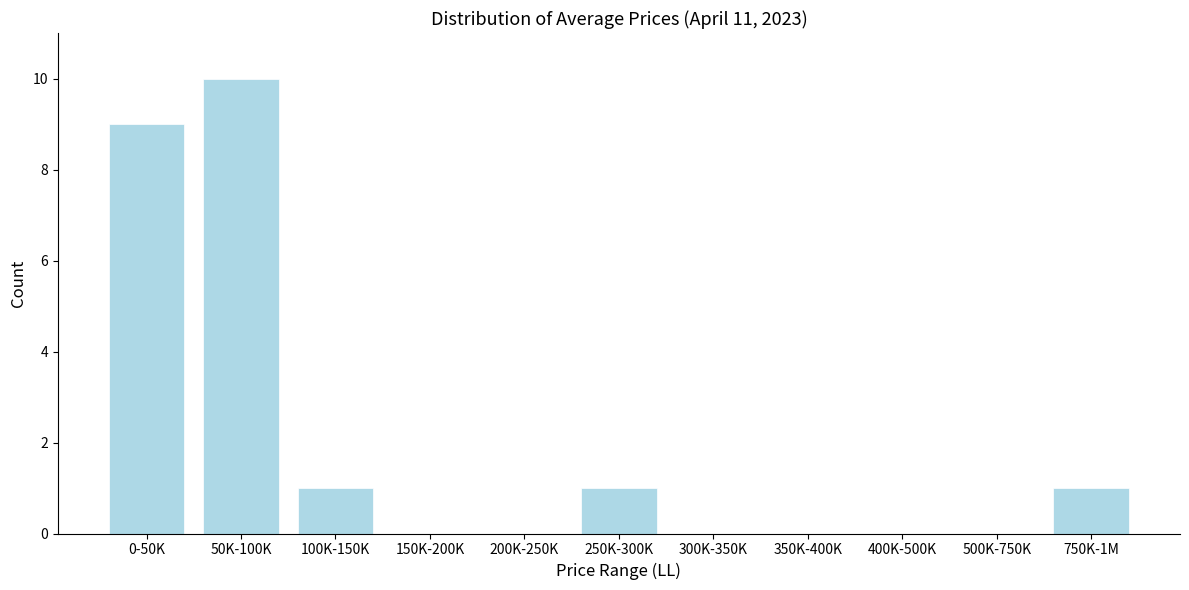

Reading left to right, list all the values displayed in this chart.

0-50K=9	50K-100K=10	100K-150K=1	150K-200K=0	200K-250K=0	250K-300K=1	300K-350K=0	350K-400K=0	400K-500K=0	500K-750K=0	750K-1M=1